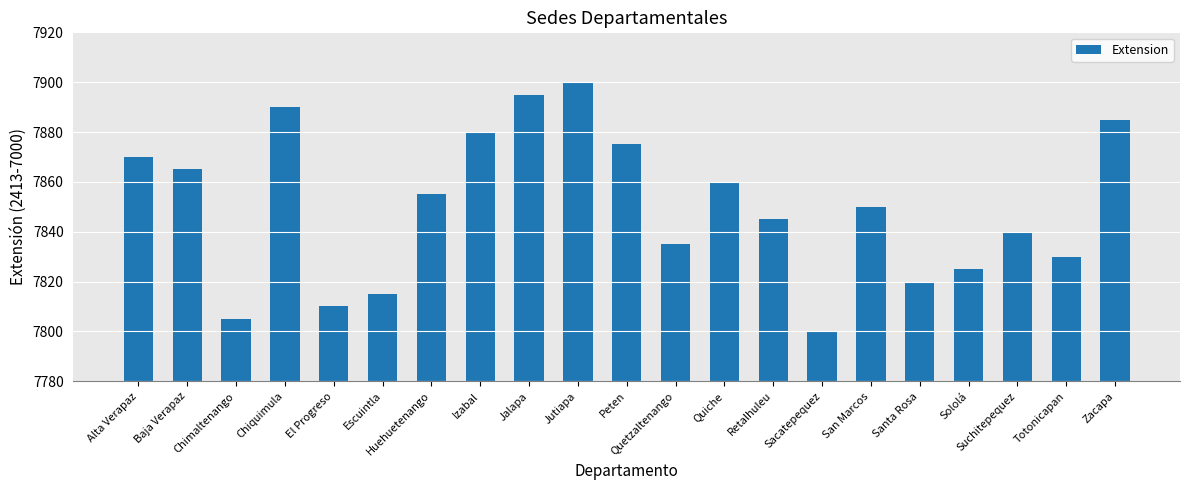

What is the value of the 6th bar from the left?

7815